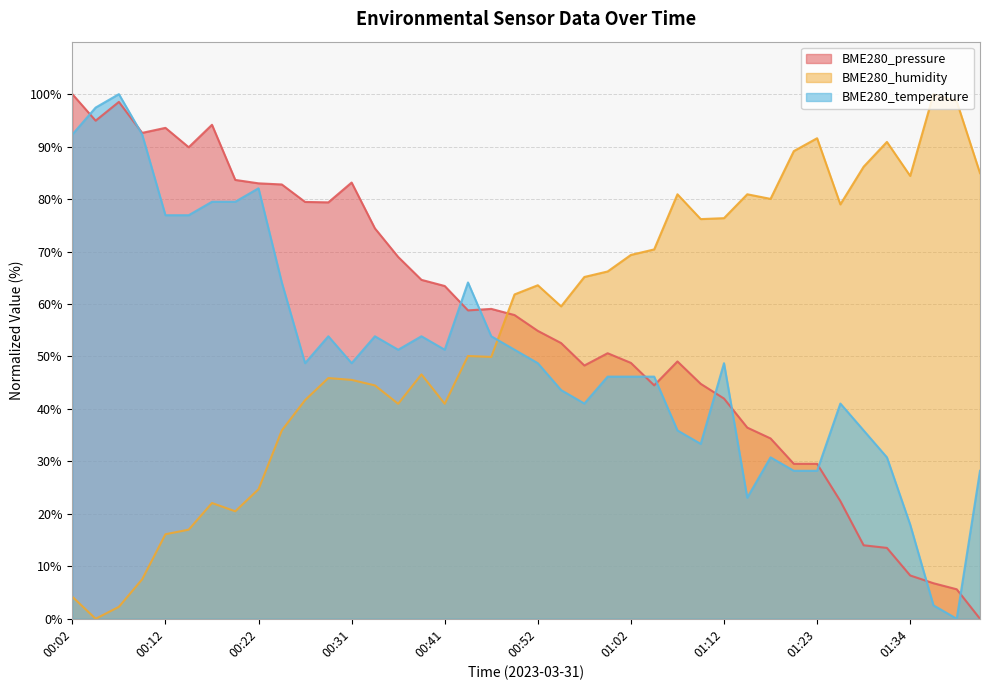

What are all the series names shown in the legend?

BME280_pressure, BME280_humidity, BME280_temperature